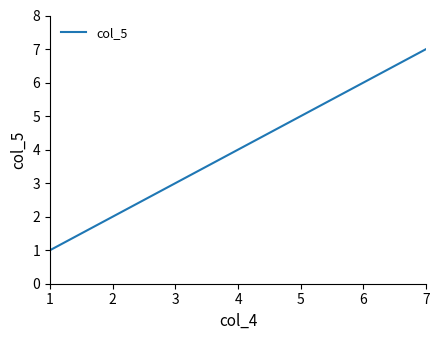

Does the chart have visible grid lines?

No